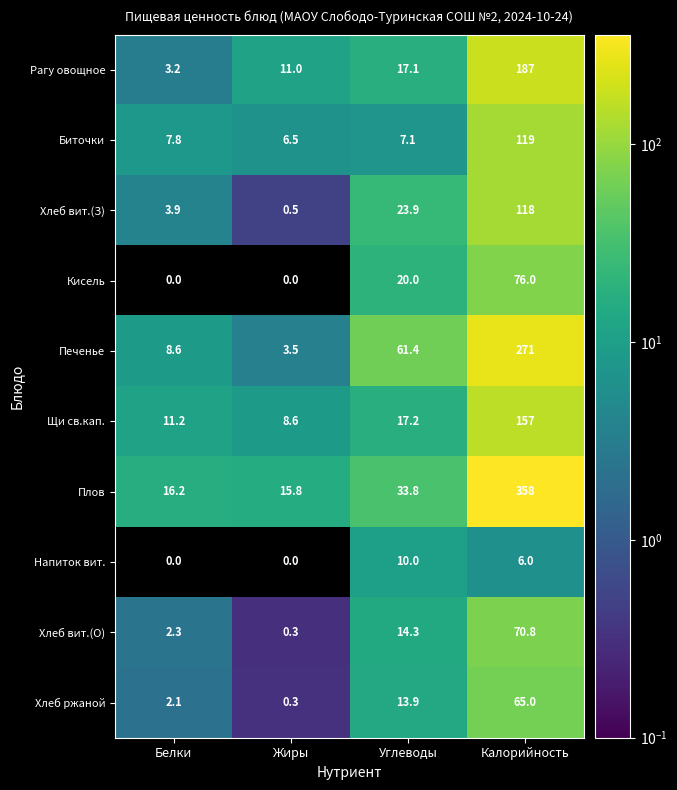

What is the difference between the maximum and minimum values in the Напиток вит. series?

10.0